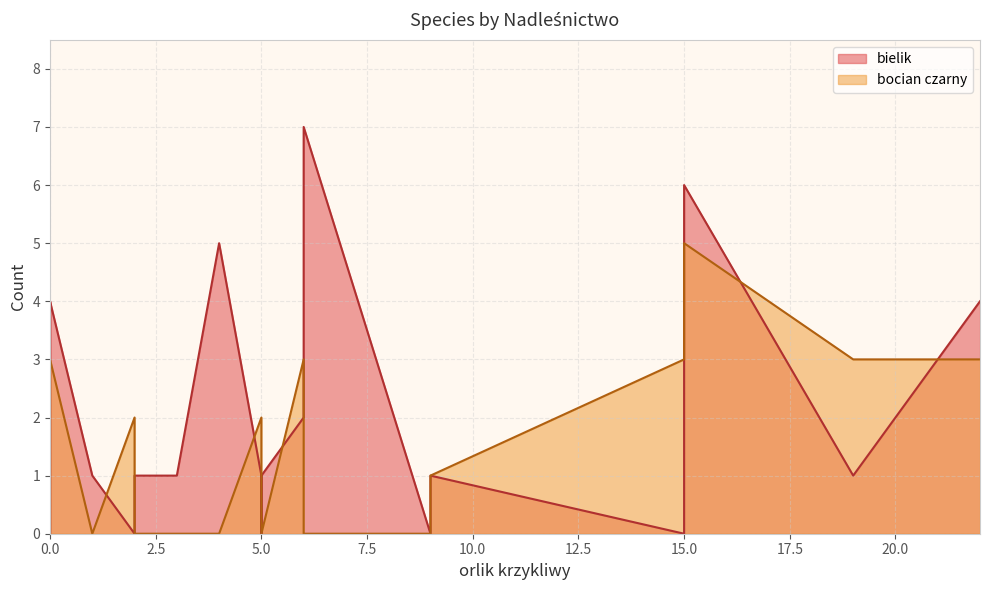

List the series in order of their peak value, lowest first.

bocian czarny, bielik